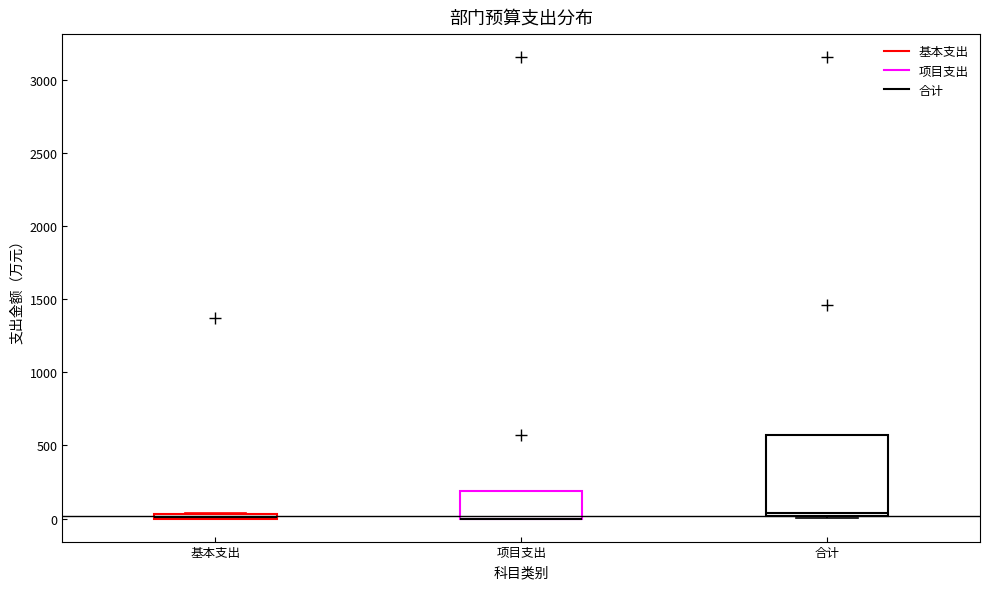

Where is the upper edge of the box for 基本支出 on the y-axis? The values are not printed on the chart, so give them approximately, as read against the axis.

50